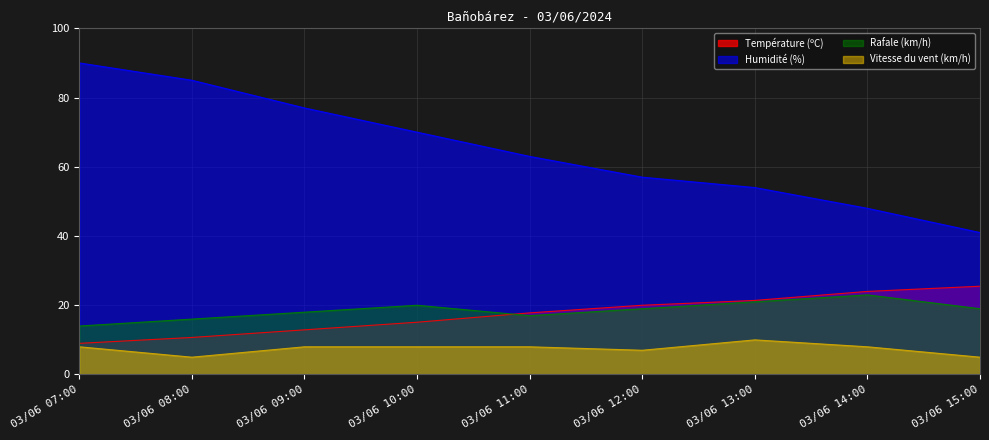

How many data points does each series have?

9